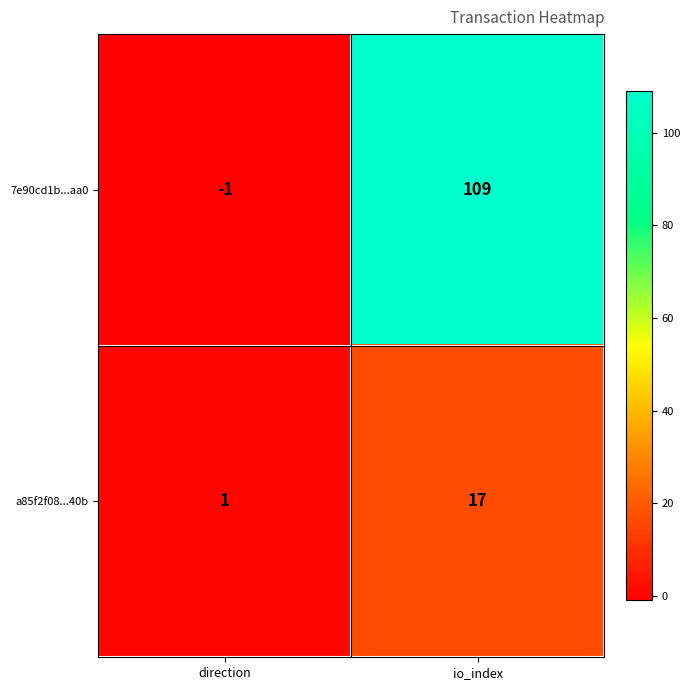

Reading right to left, extract all data points from this chart.

7e90cd1b...aa0: 109	-1
a85f2f08...40b: 17	1